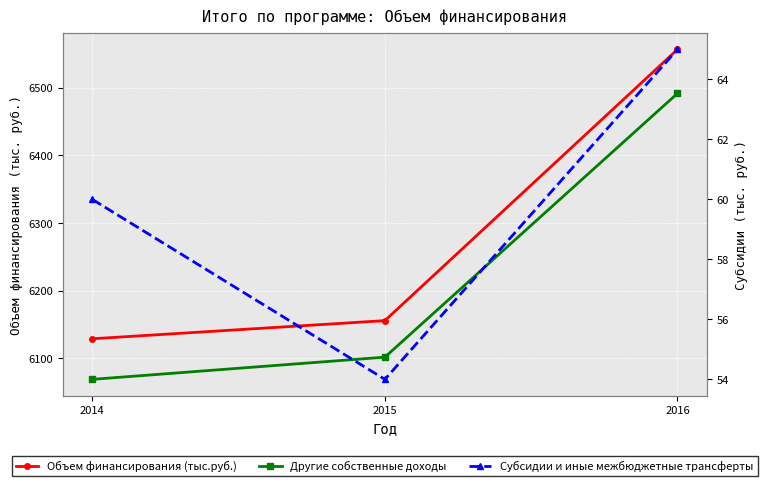

Between 2016 and 2015, which is larger?

2016